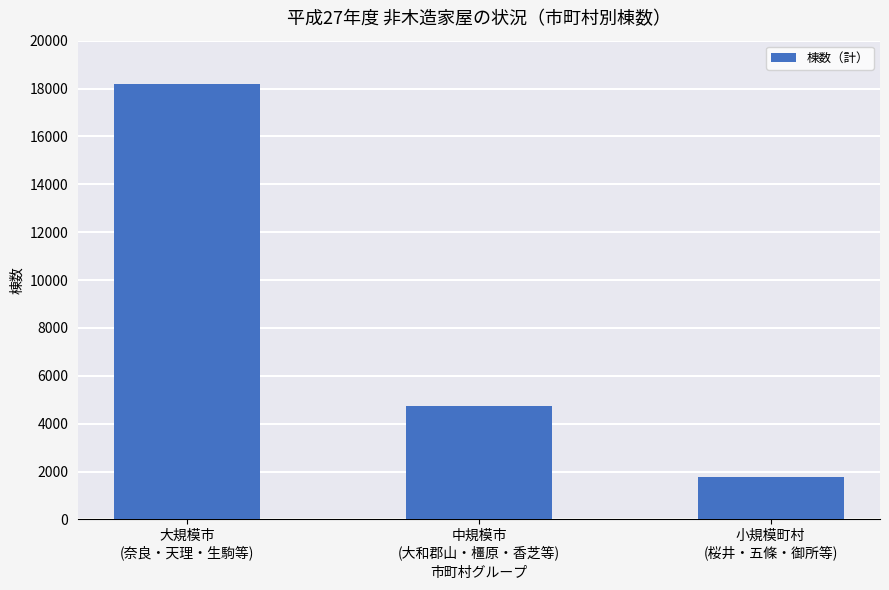

What is the label of the 3rd bar from the right?

大規模市
(奈良・天理・生駒等)